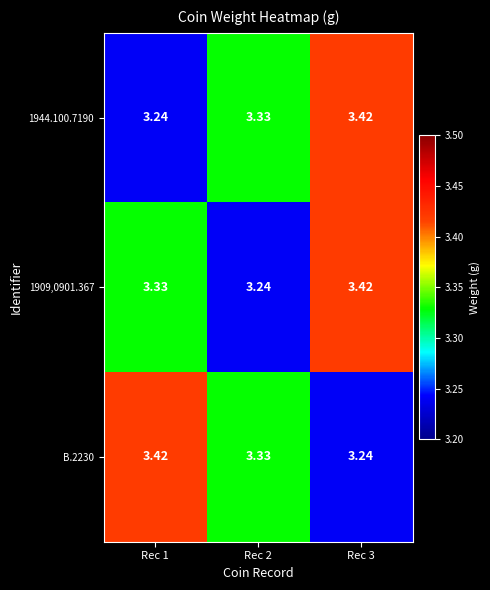

Is the value of 1944.100.7190 at Rec 1 greater than the value of B.2230 at Rec 2?

No